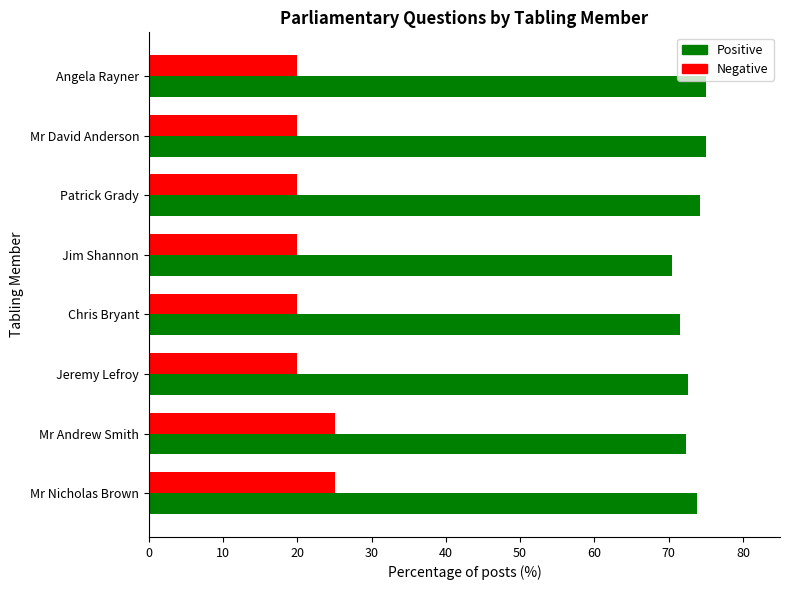

What is the difference between the Positive values at Jim Shannon and Mr Nicholas Brown?

3.4